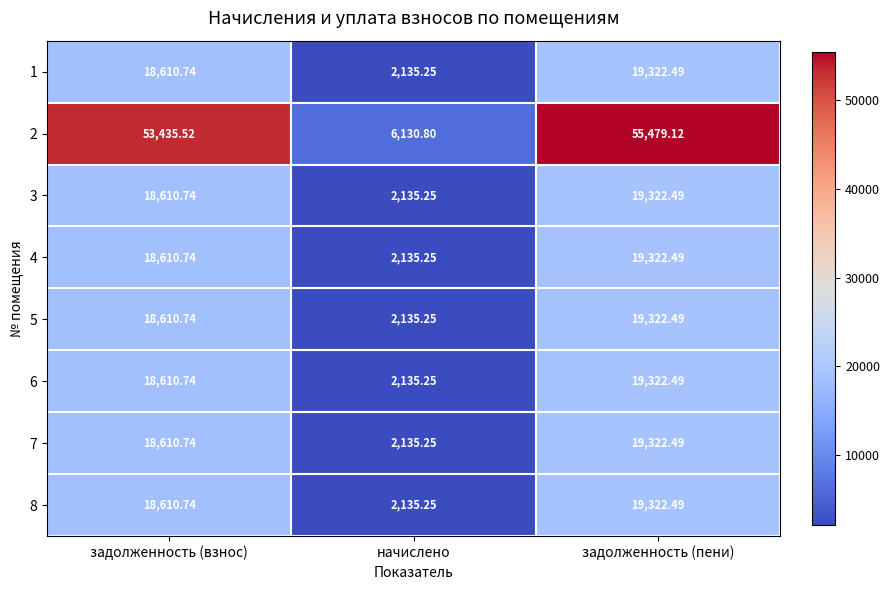

Between задолженность (взнос) and задолженность (пени), which series saw the biggest shift?

2